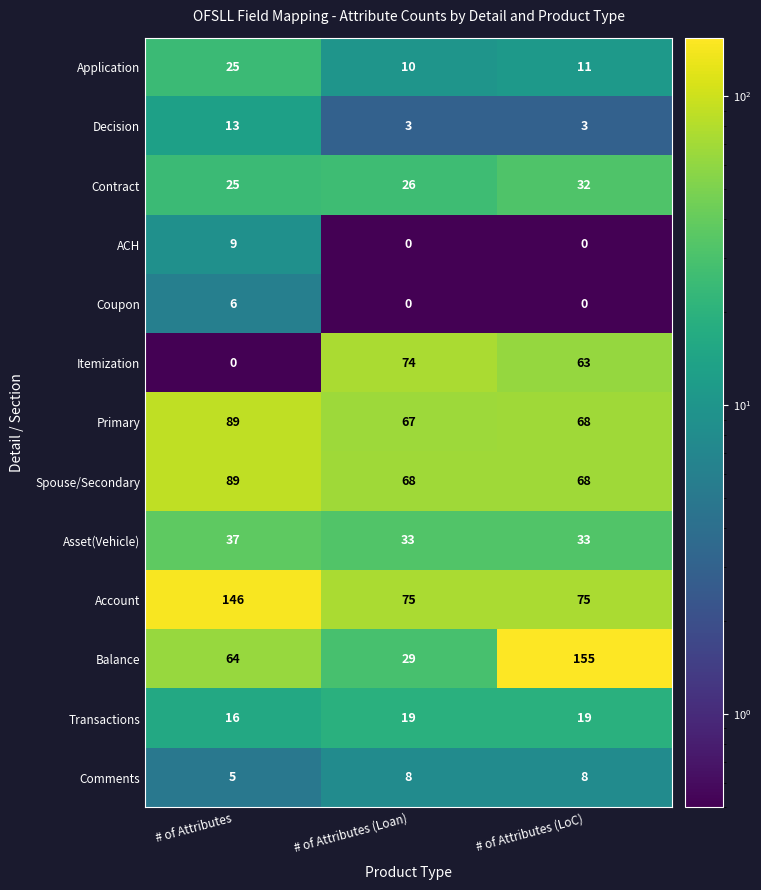

How many Decision values are between 3 and 13?

3